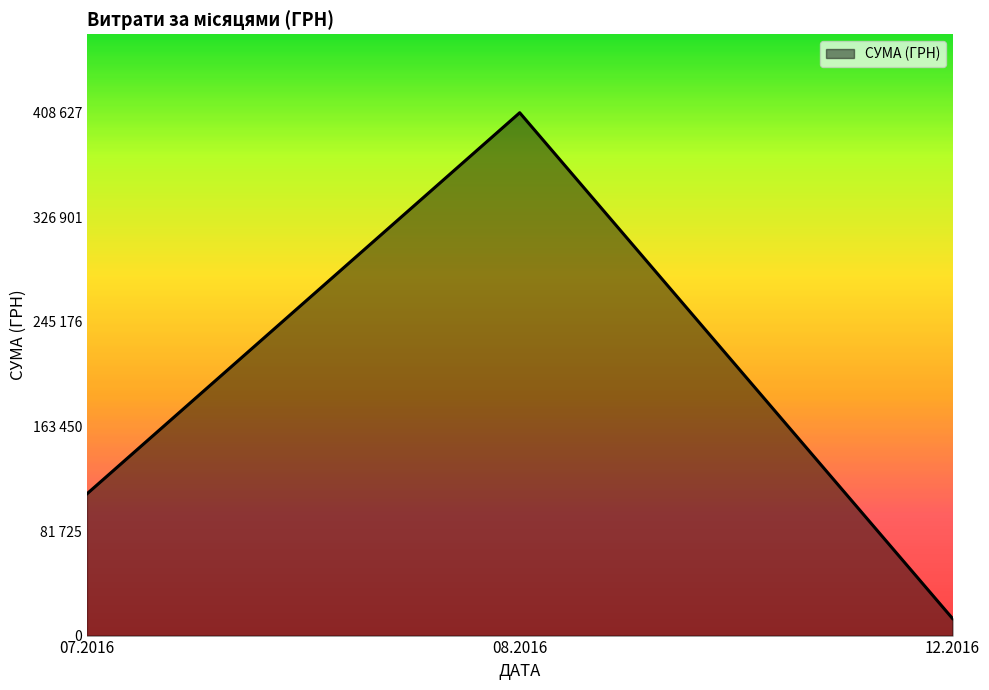

Does the chart display data point markers on the line(s)?

No